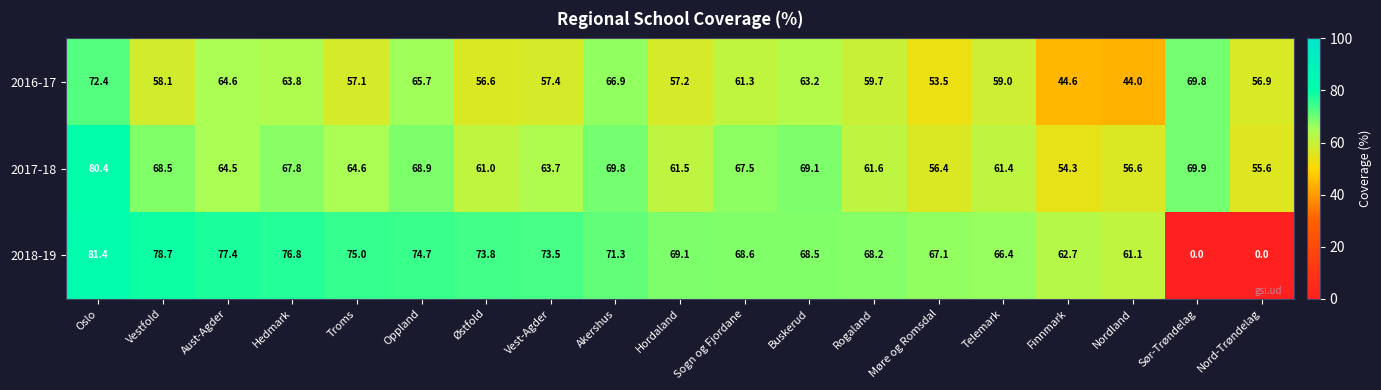

How many data points in 2017-18 are above 64?

10